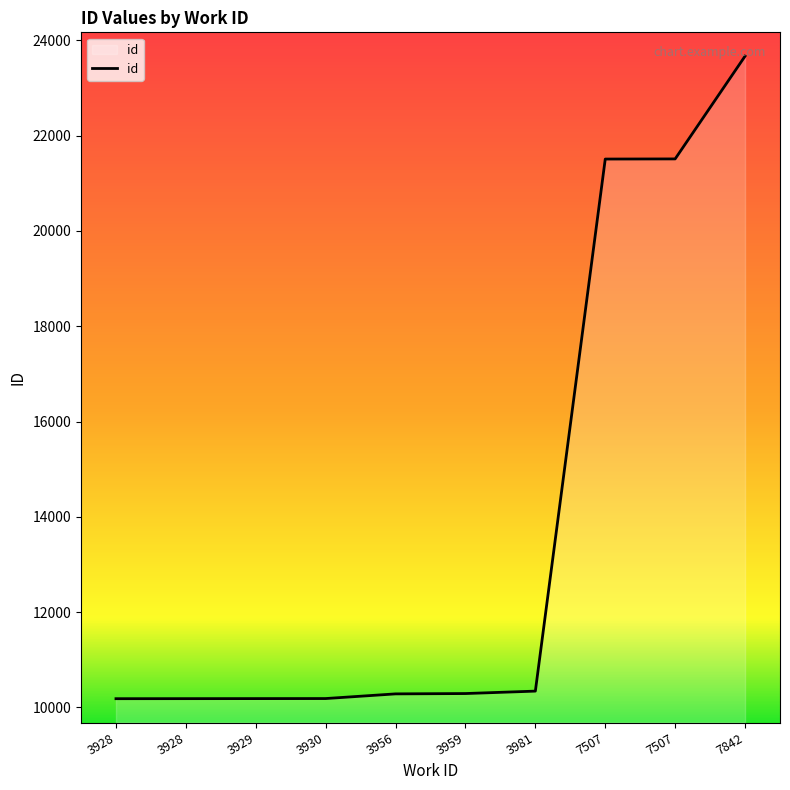

What is the change in value from 3959 to 7507?

+11218